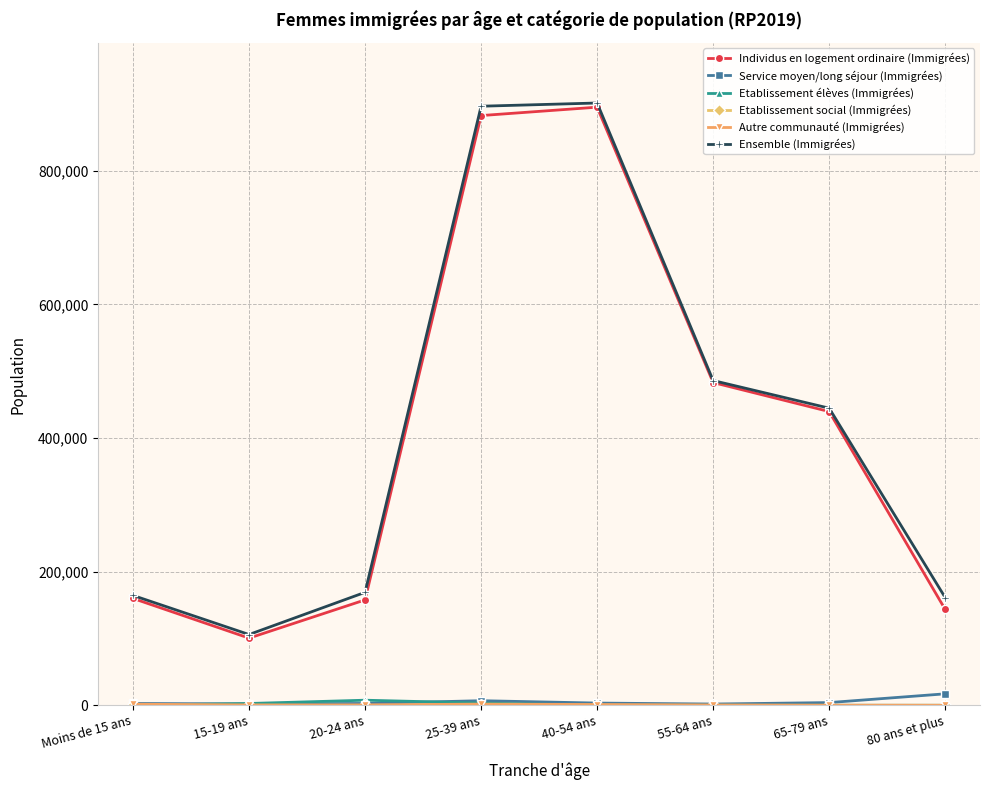

What position from the left is 40-54 ans?

5